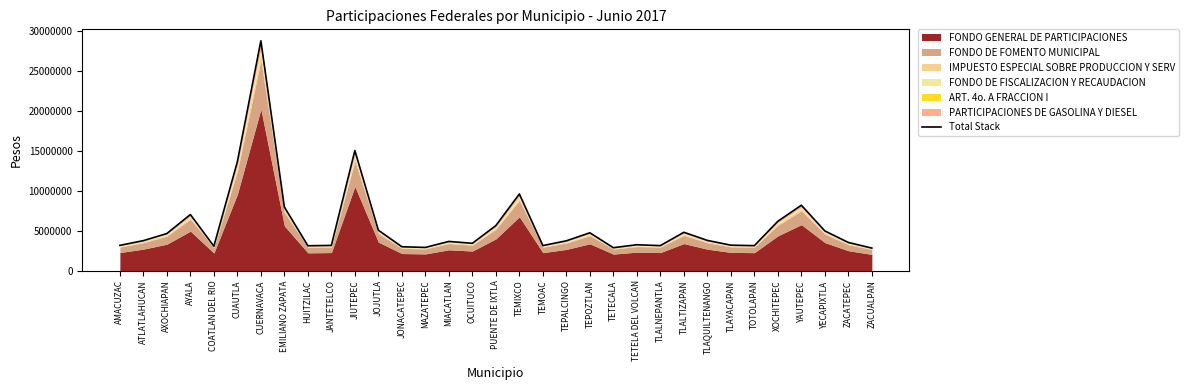

How many points are lower than both their immediate neighbors (excluding endpoints)?

8